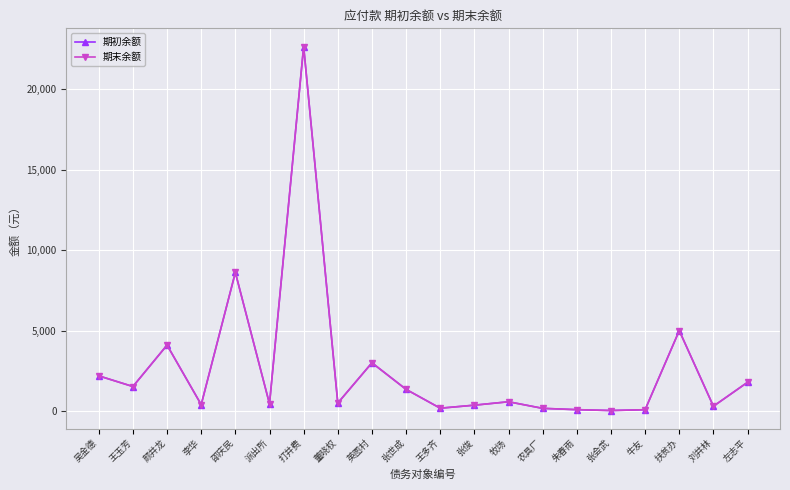

True or false: 期初余额 and 期末余额 intersect in this chart.

False